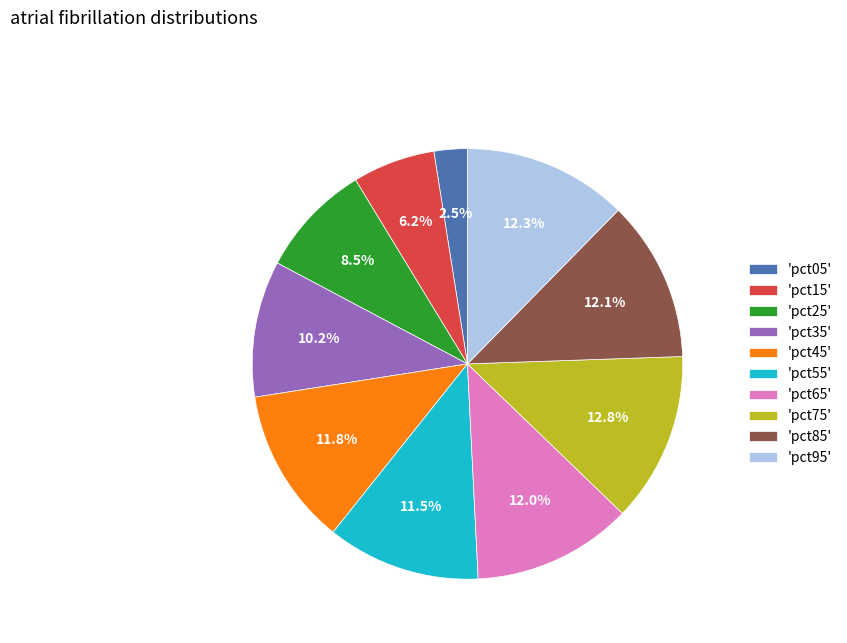

How many slices are in this pie chart?

10